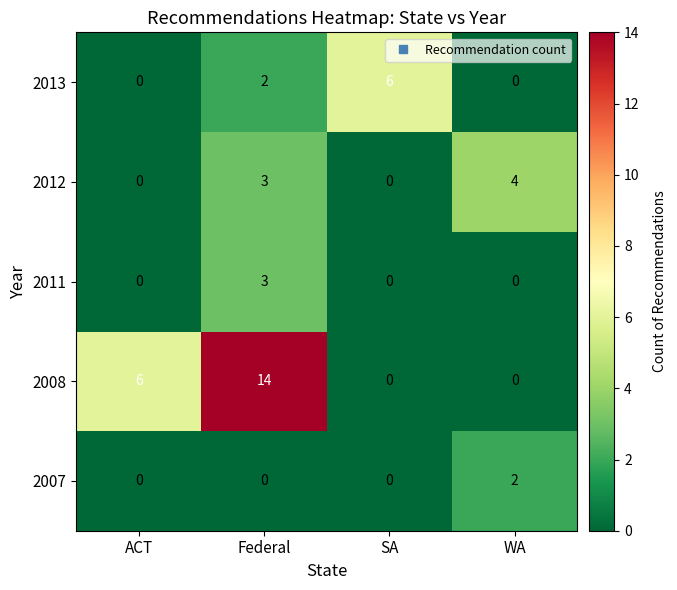

At which label does 2008 reach its peak?

Federal